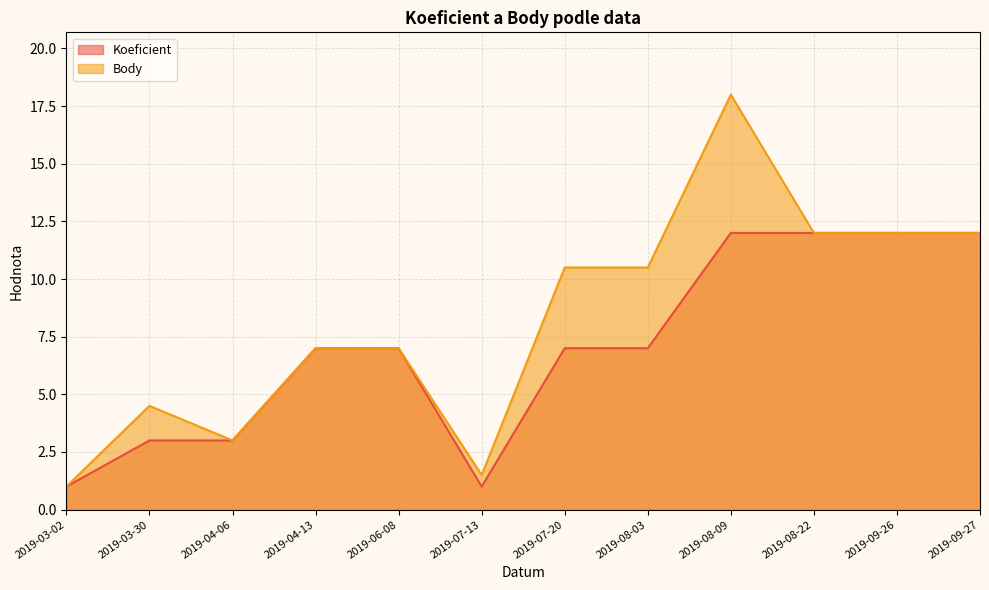

At which category does Body reach its first local peak?

2019-03-30